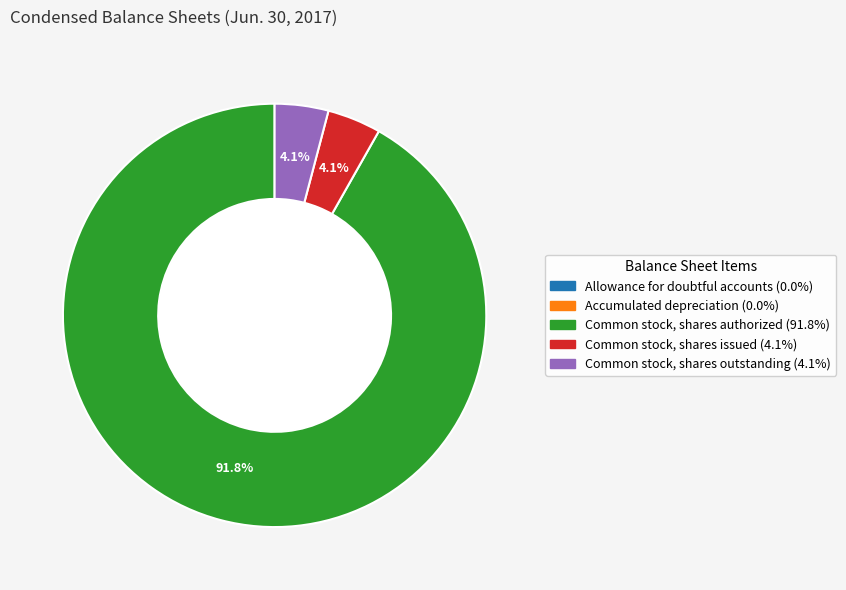

Do Common stock, shares outstanding and Common stock, shares authorized together represent more than half of the pie?

Yes